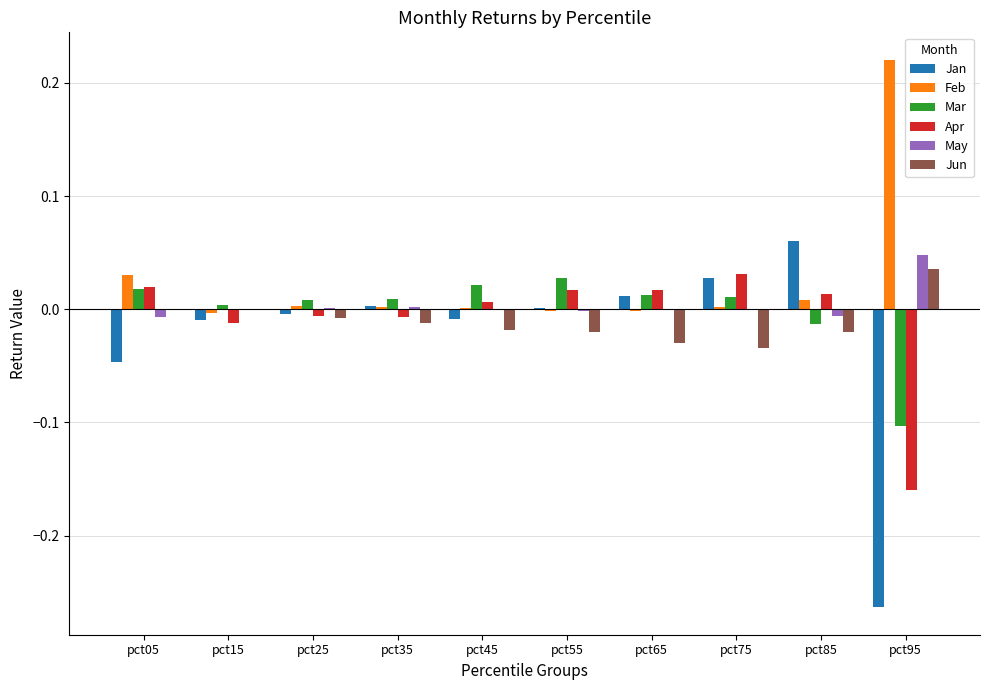

What is the sum of all Feb values?

0.3